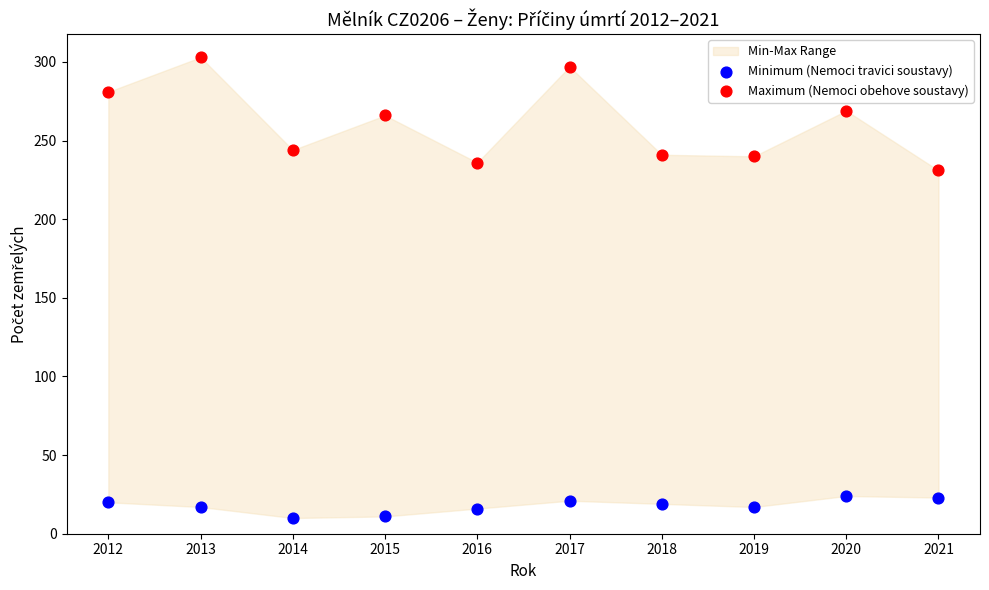

Across all series, what Y value is closest to 156?

231